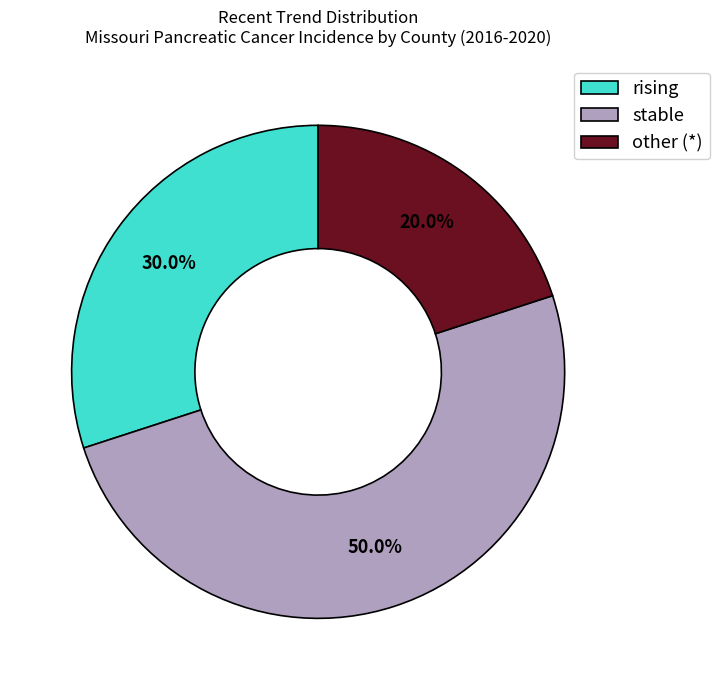

Which has a higher value, rising or other?

rising